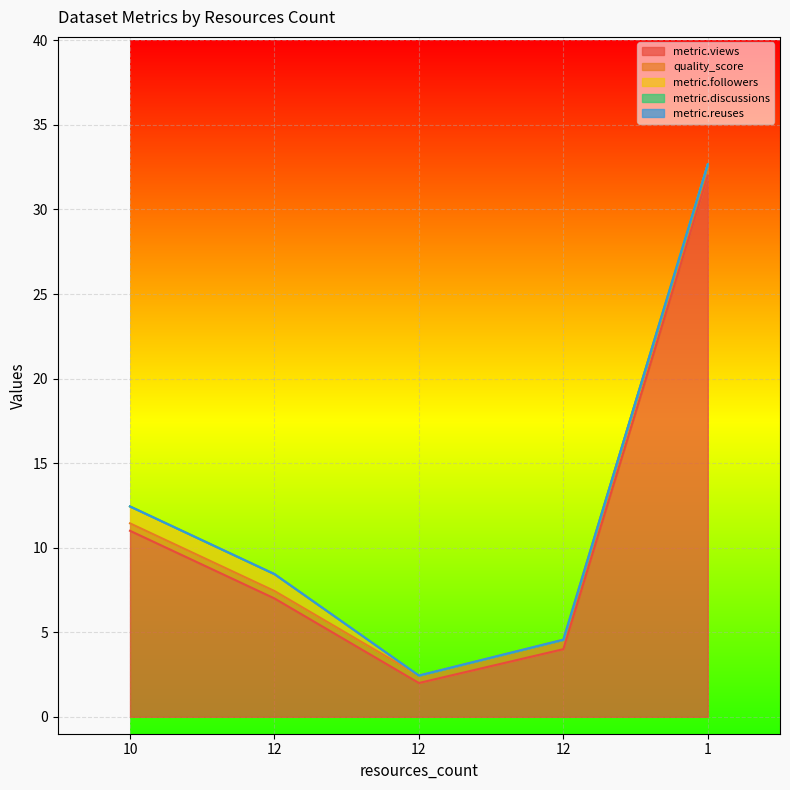

Reading right to left, list all the values displayed in this chart.

metric.views: 32.0	4.0	2.0	7.0	11.0
quality_score: 0.7	0.6	0.4	0.4	0.4
metric.followers: 0.0	0.0	0.0	1.0	1.0
metric.discussions: 0.0	0.0	0.0	0.0	0.0
metric.reuses: 0.0	0.0	0.0	0.0	0.0